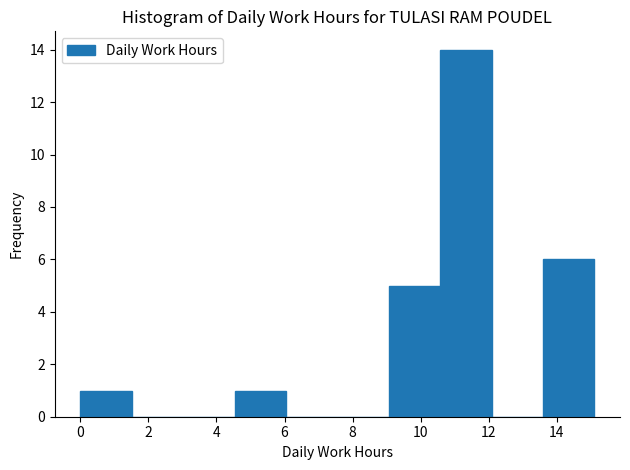

What is the height of the bar covering 13.6 to 15.2 on the x-axis? Neither the bar edges nor the heights are printed on the chart, so give them approximately, as read against the axes.

6